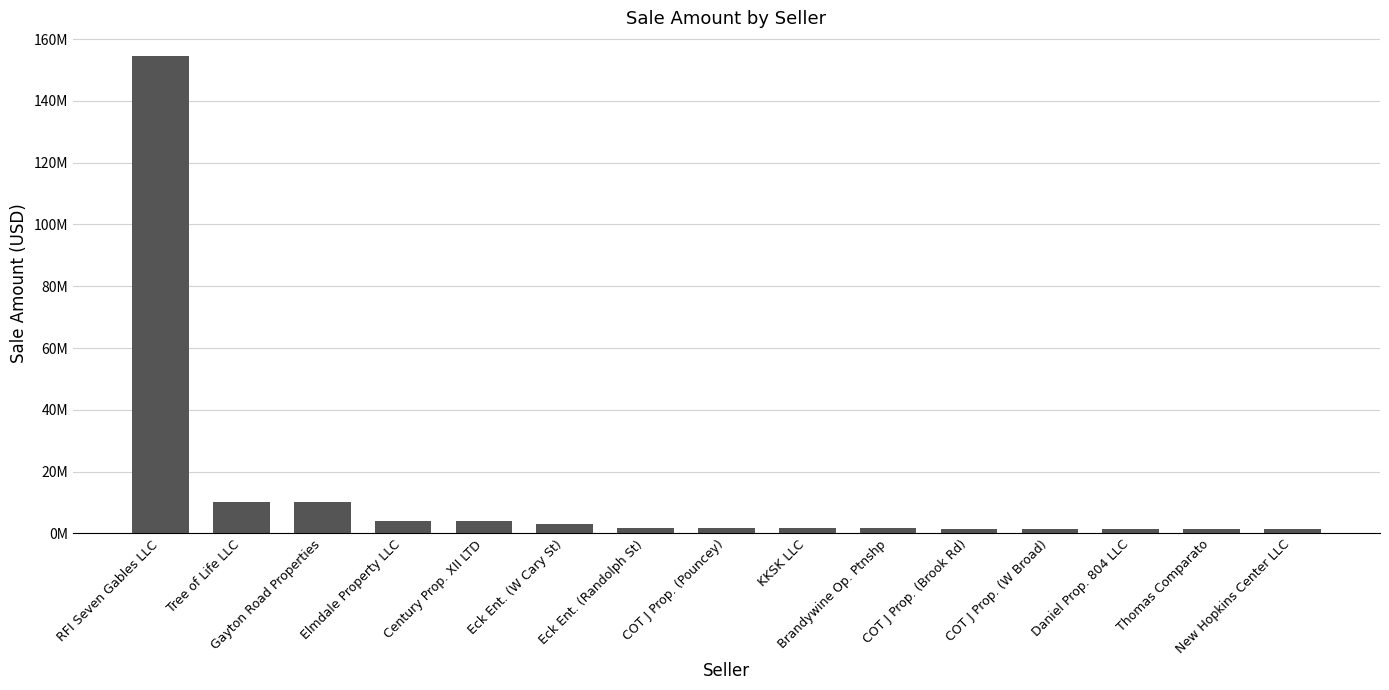

Is it true that the value at COT J Prop. (Pouncey) is 1643708?

True